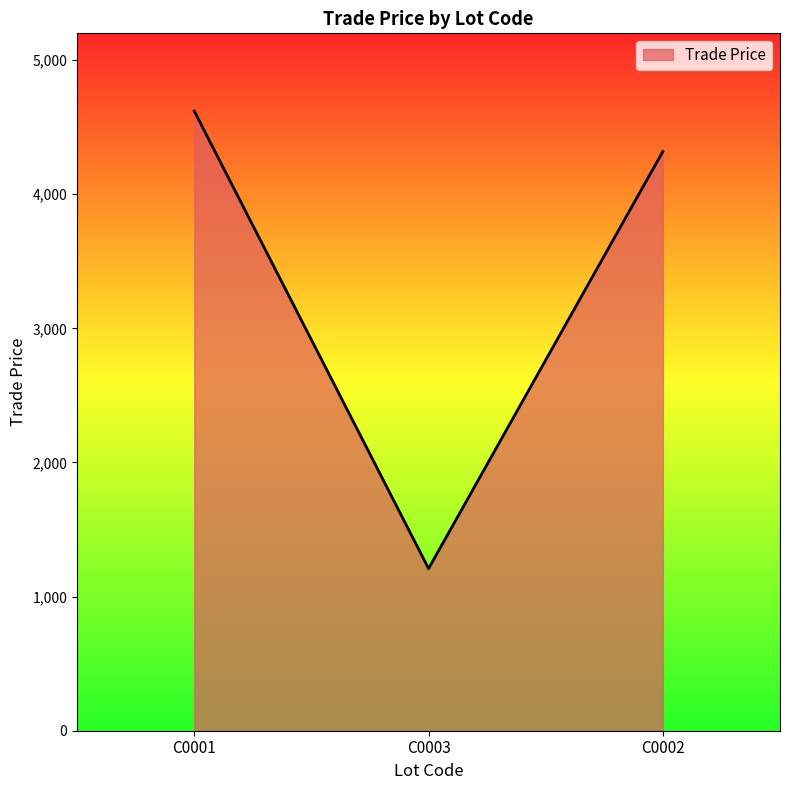

Where is the data nearest to the value 2914?

C0002